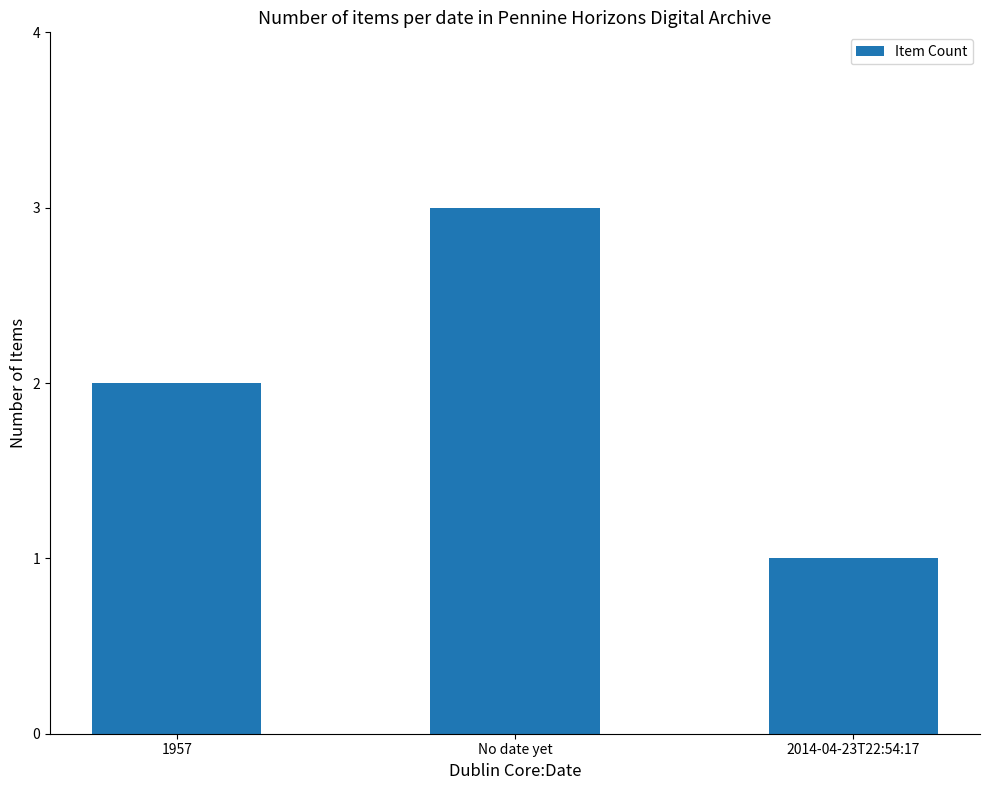

How many bars are there in total?

3